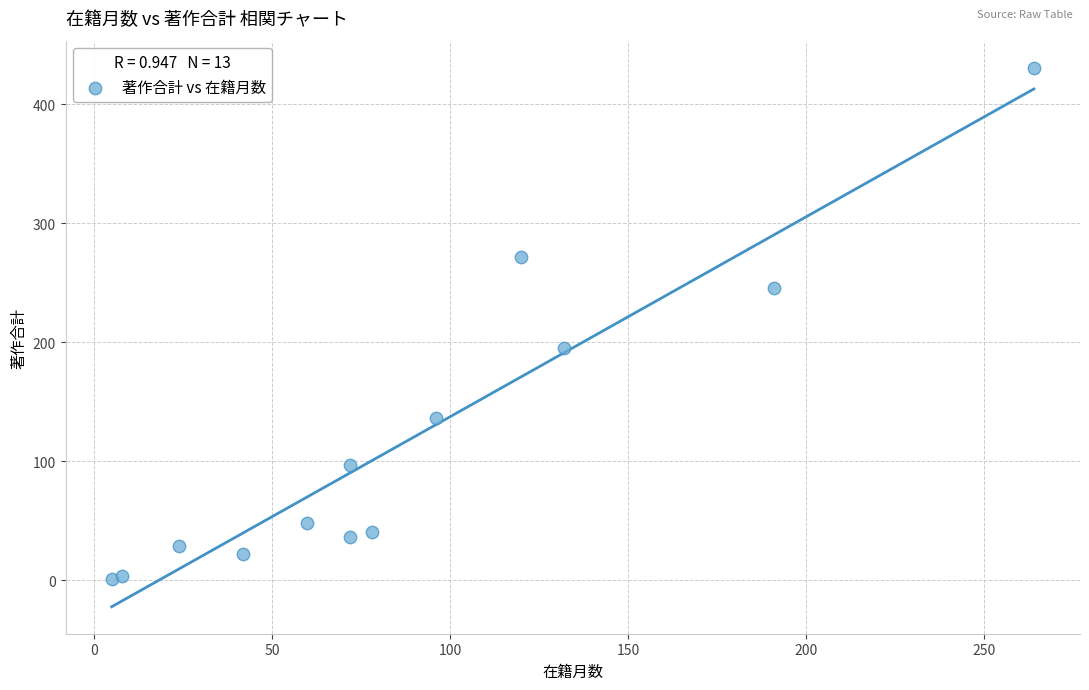

What is the range of Y values (max minus min)?

430